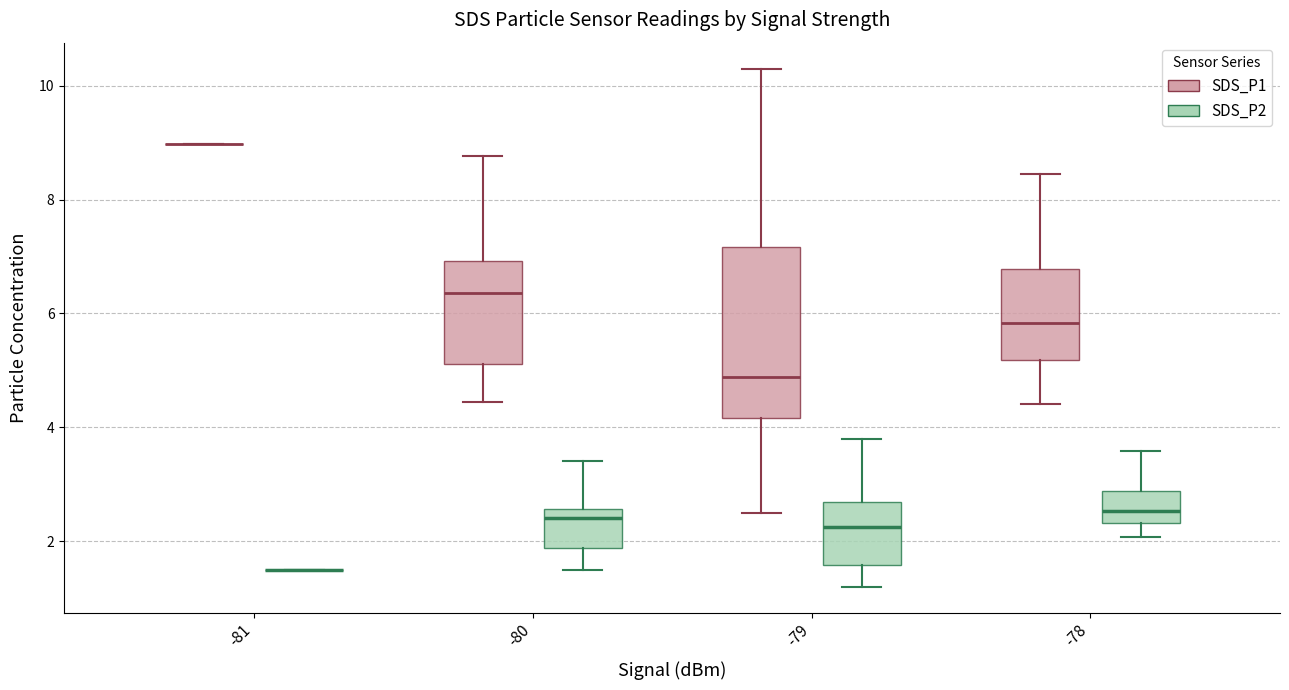

Where is the upper edge of the box for -80 (SDS_P1) on the y-axis? The values are not printed on the chart, so give them approximately, as read against the axis.

7.0